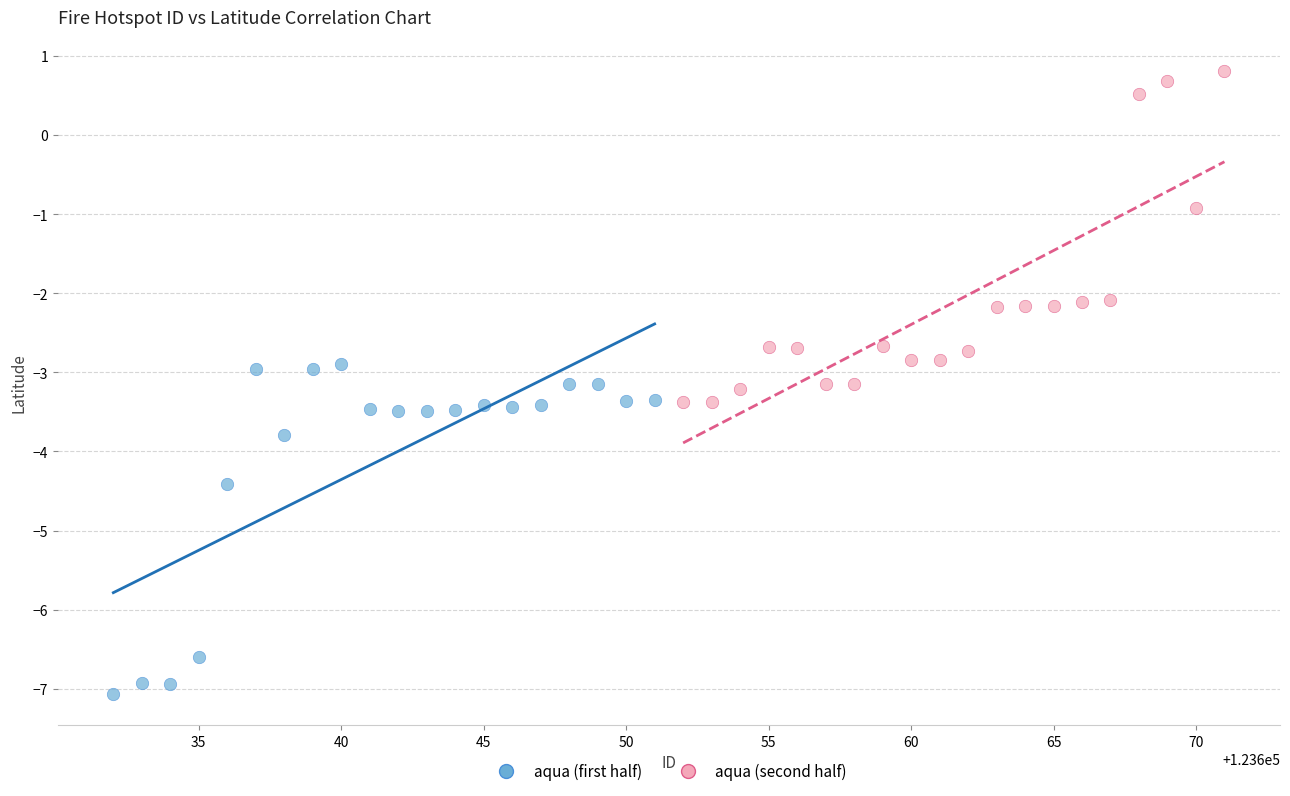

Which series contains the lowest Y value?

aqua (first half)